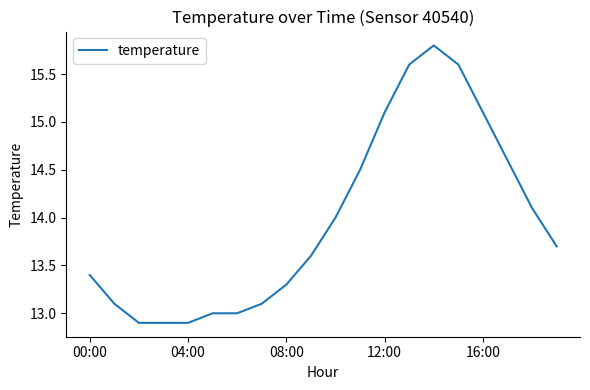

What is the difference between the maximum and minimum values?

2.9